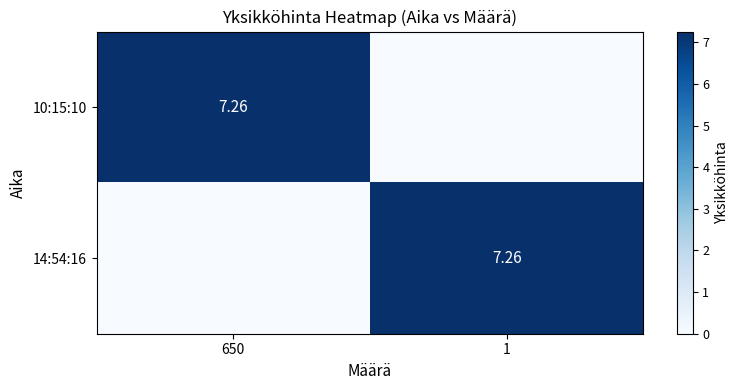

How many values in the 14:54:16 series are below 7?

1